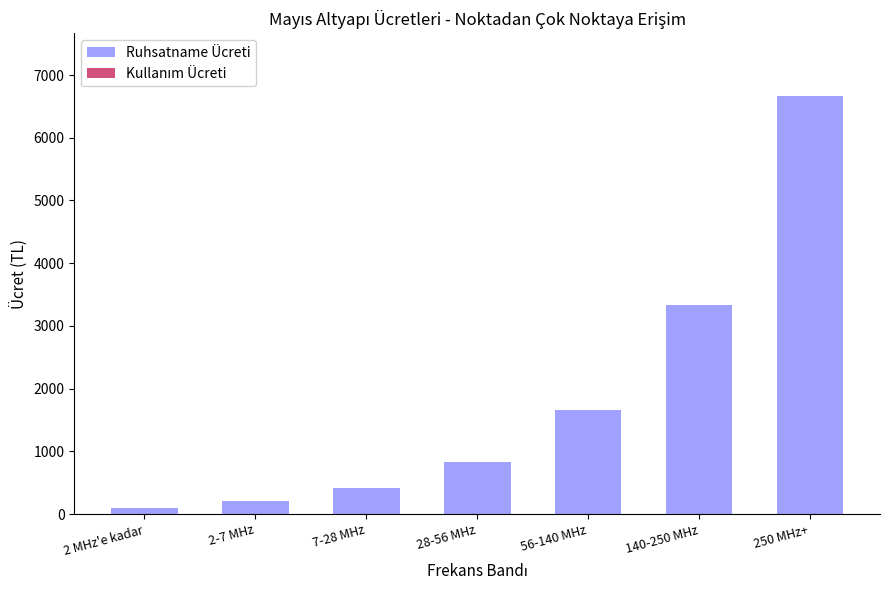

Count the number of values greater than 833.

4